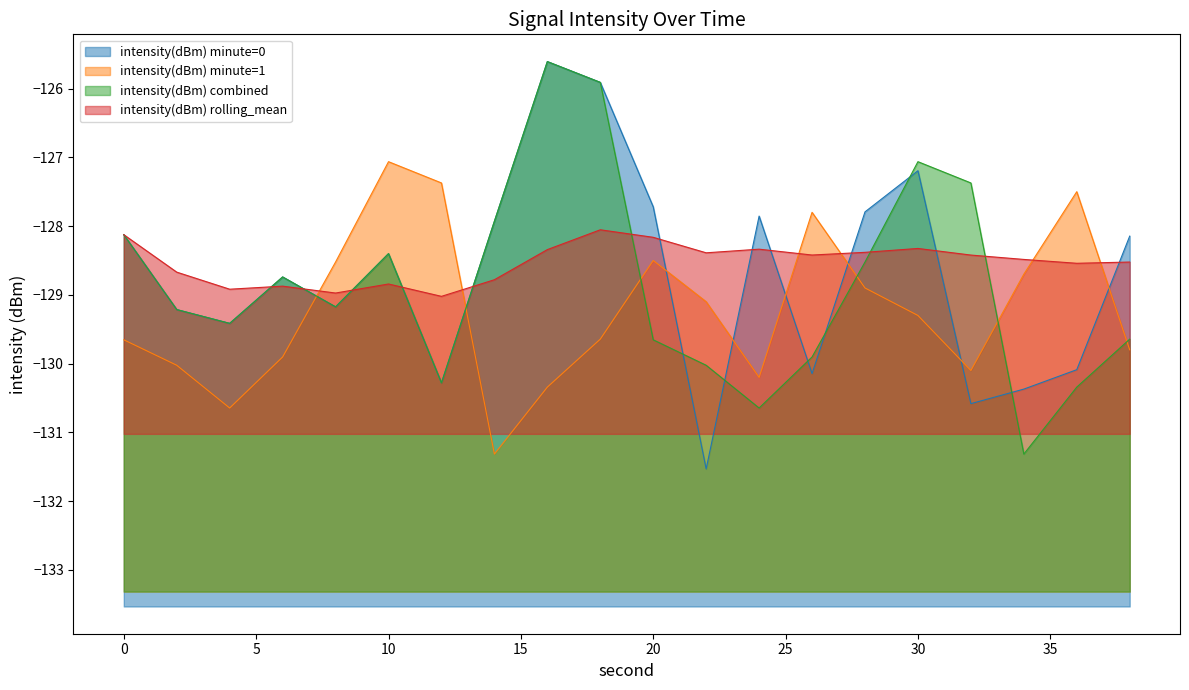

What value does the intensity(dBm) combined series have at 24?

-130.6